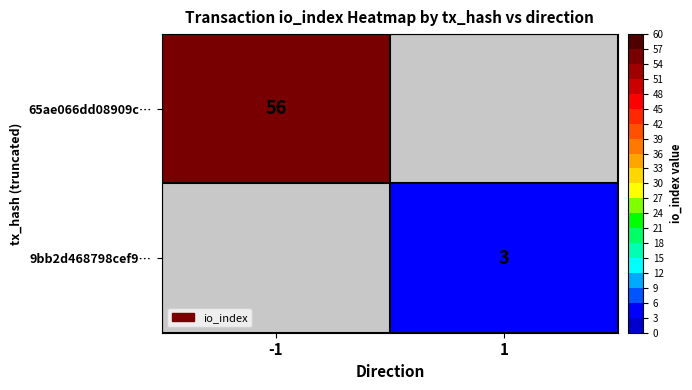

The 65ae066dd08909c… series shows 74 at -1. True or false?

False